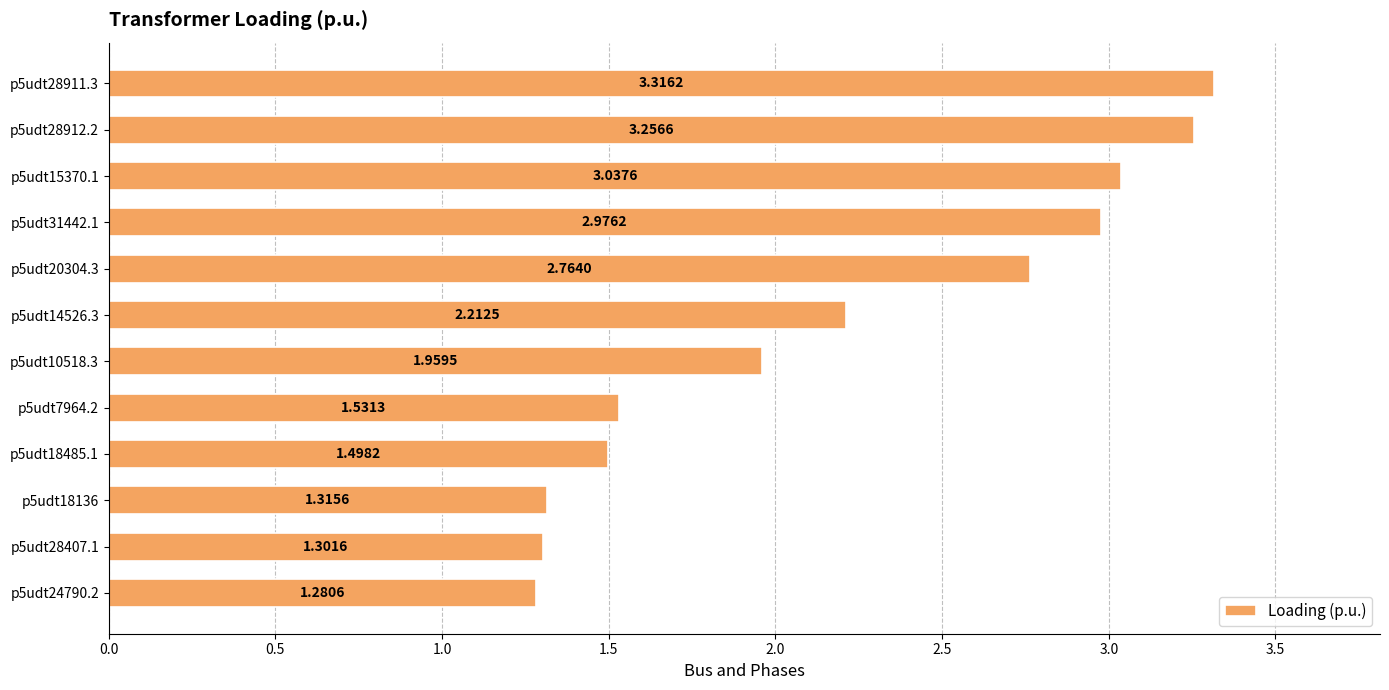

What is the change in value from p5udt18485.1 to p5udt14526.3?

+0.7